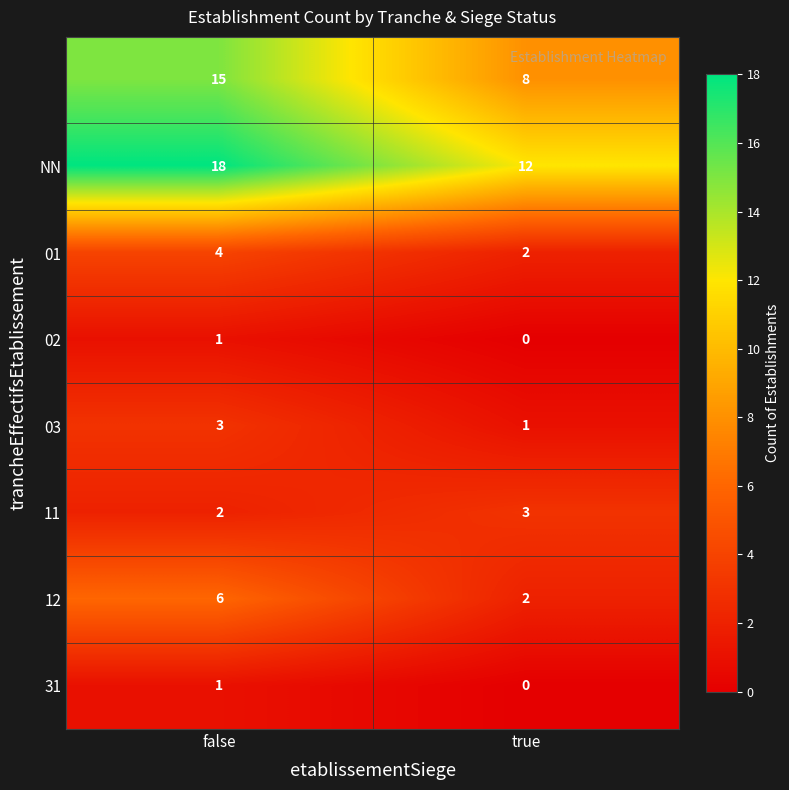

What is the greatest value displayed?

18